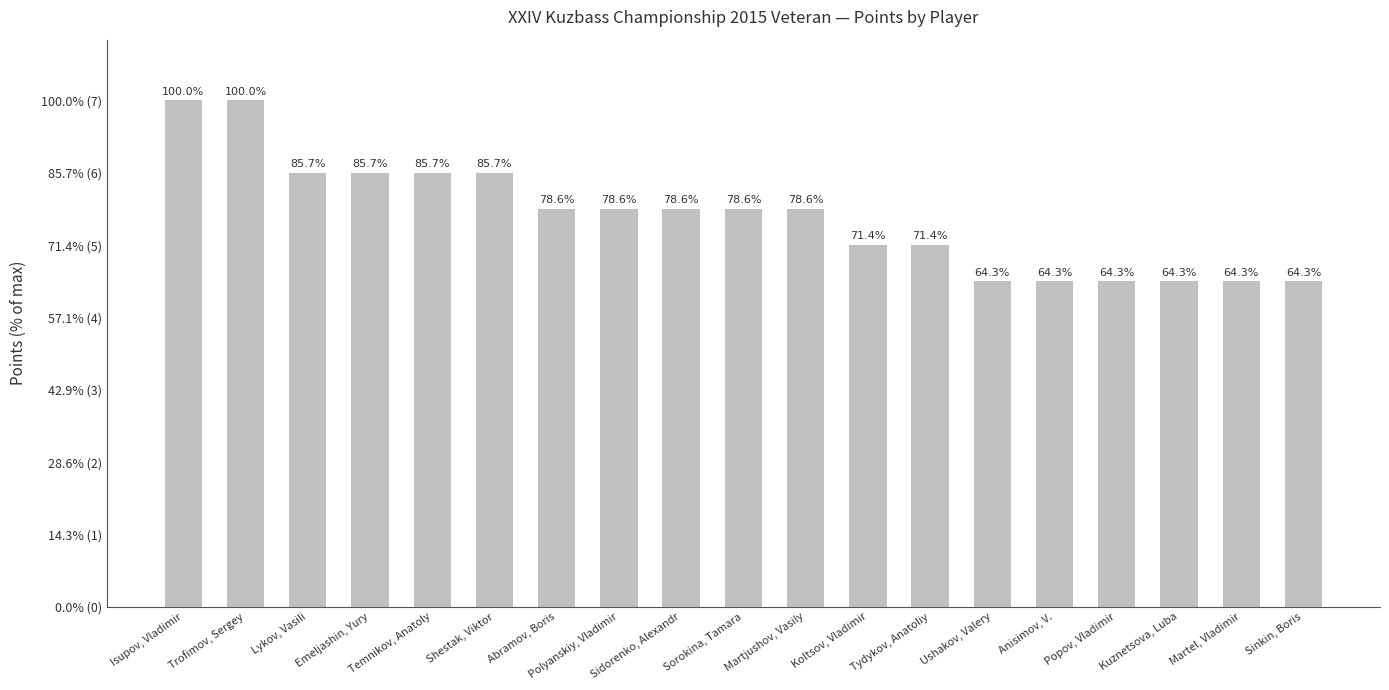

How many values are between 4 and 6?

17